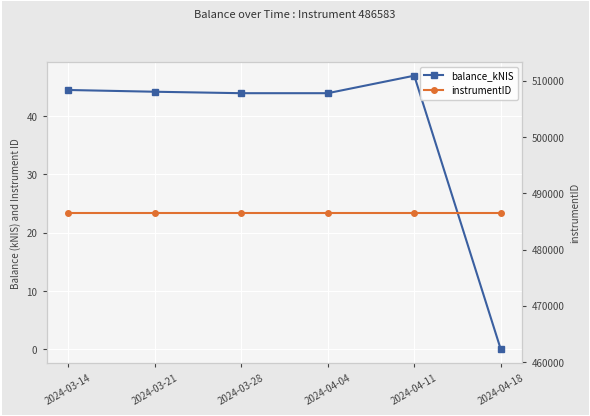

List the labels in order of instrumentID value, largest first.

2024-03-14, 2024-03-21, 2024-03-28, 2024-04-04, 2024-04-11, 2024-04-18